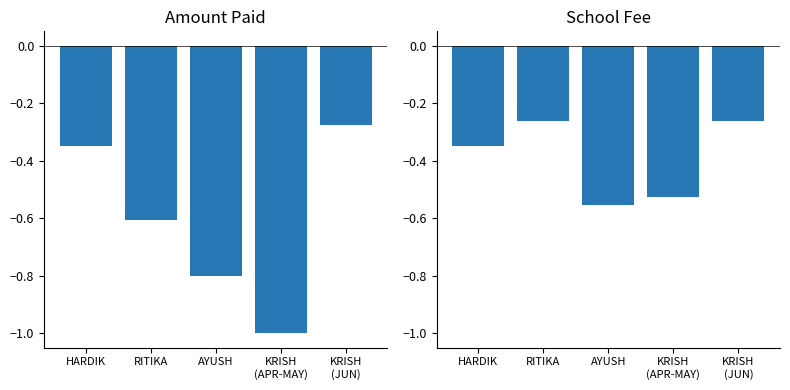

Reading left to right, transcribe all the data shown in this chart.

AMOUNT PAID: -0.3	-0.6	-0.8	-1.0	-0.3
SCHOOL FEE: -0.3	-0.3	-0.6	-0.5	-0.3